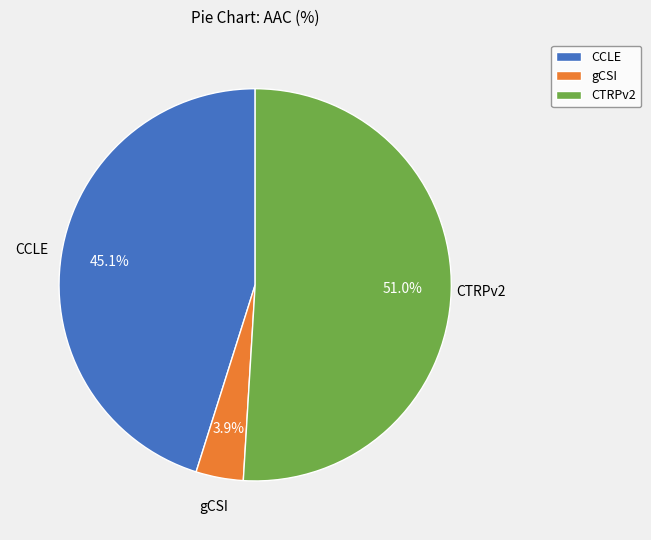

To the nearest percent, what portion does gCSI represent?

4%